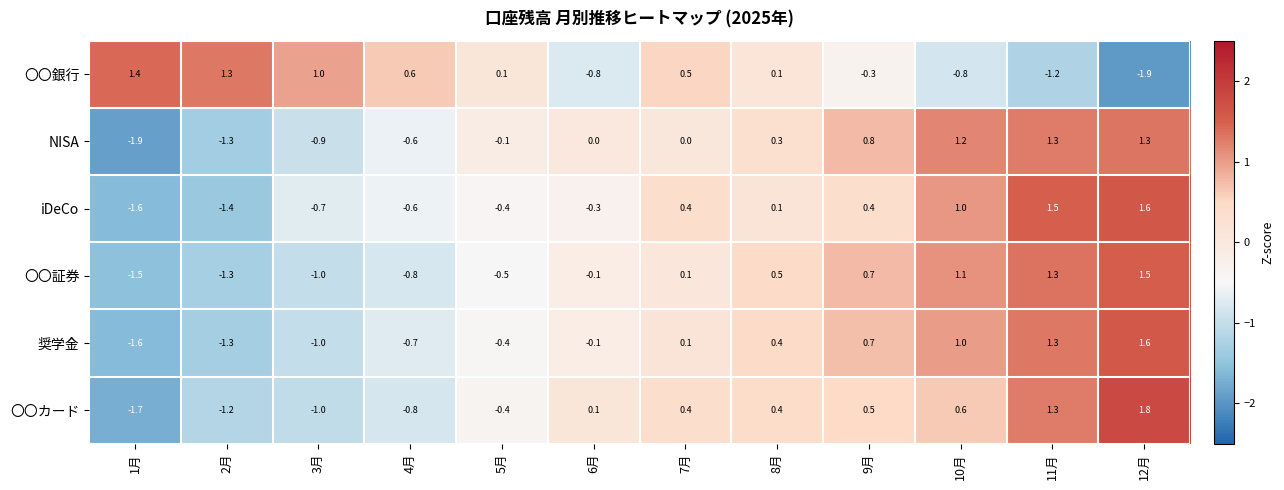

What is the total value across all series at 6月?

-1.2